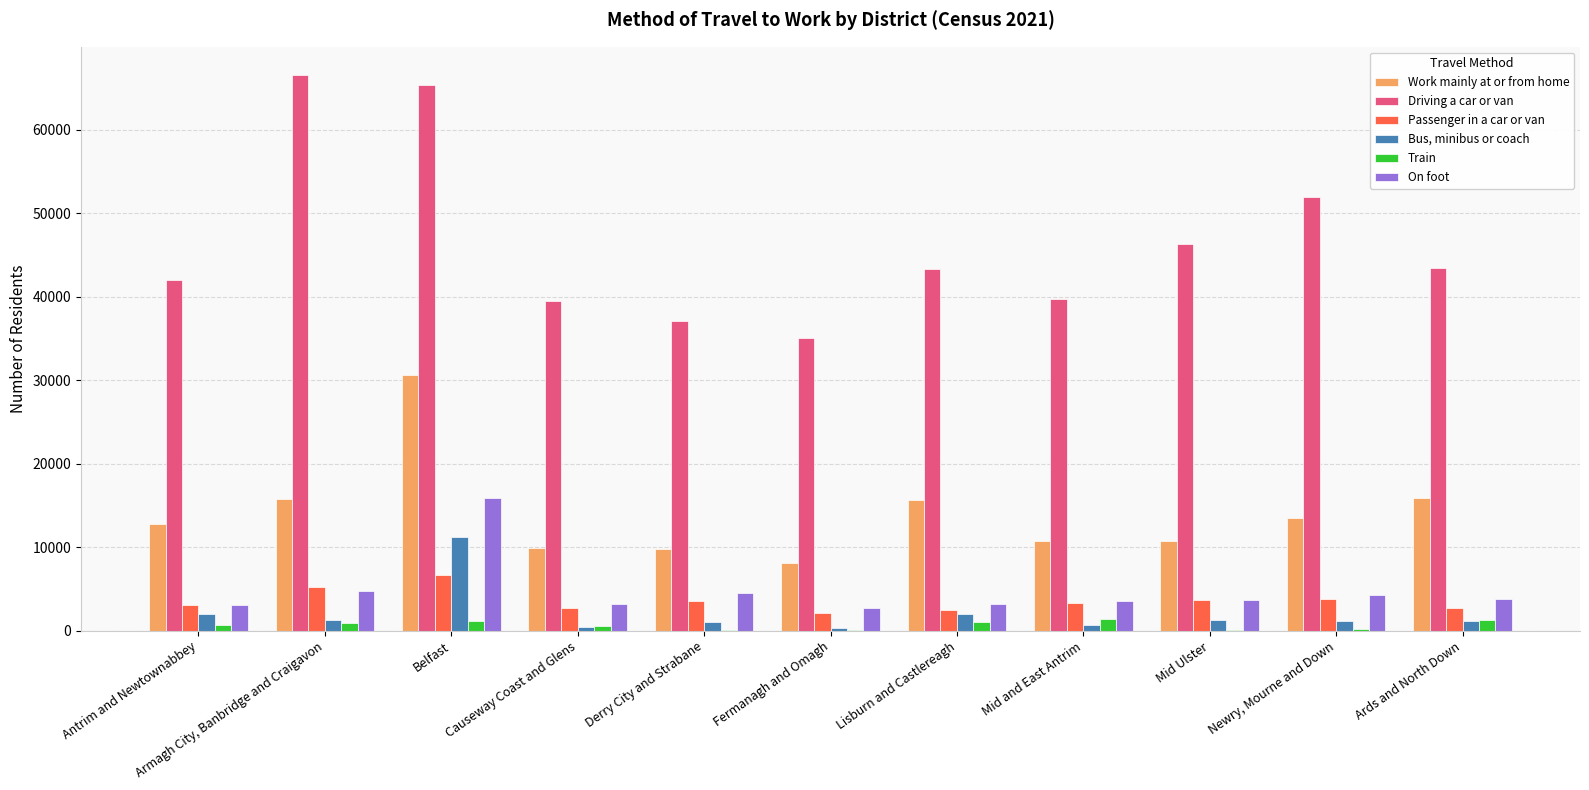

What is the average value of the Work mainly at or from home series?

13956